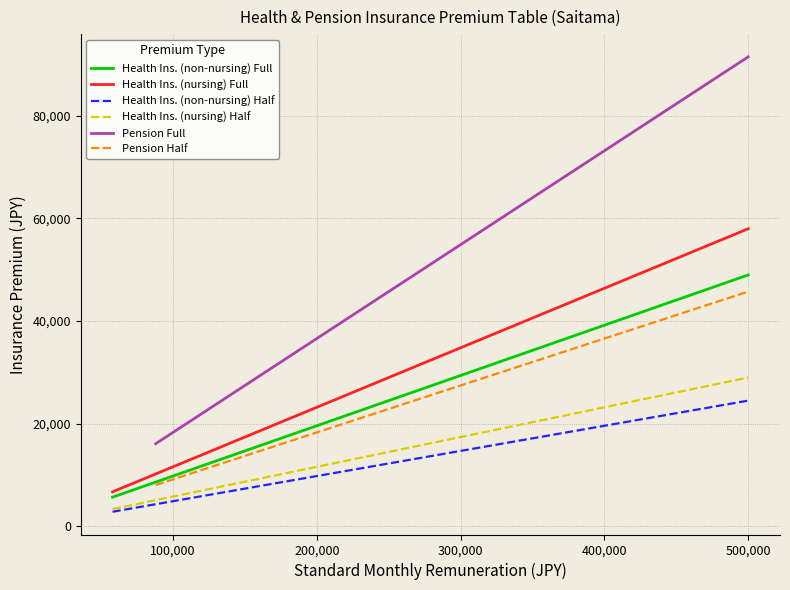

What is the lowest value of the Health Ins. (nursing) Half series?

3364